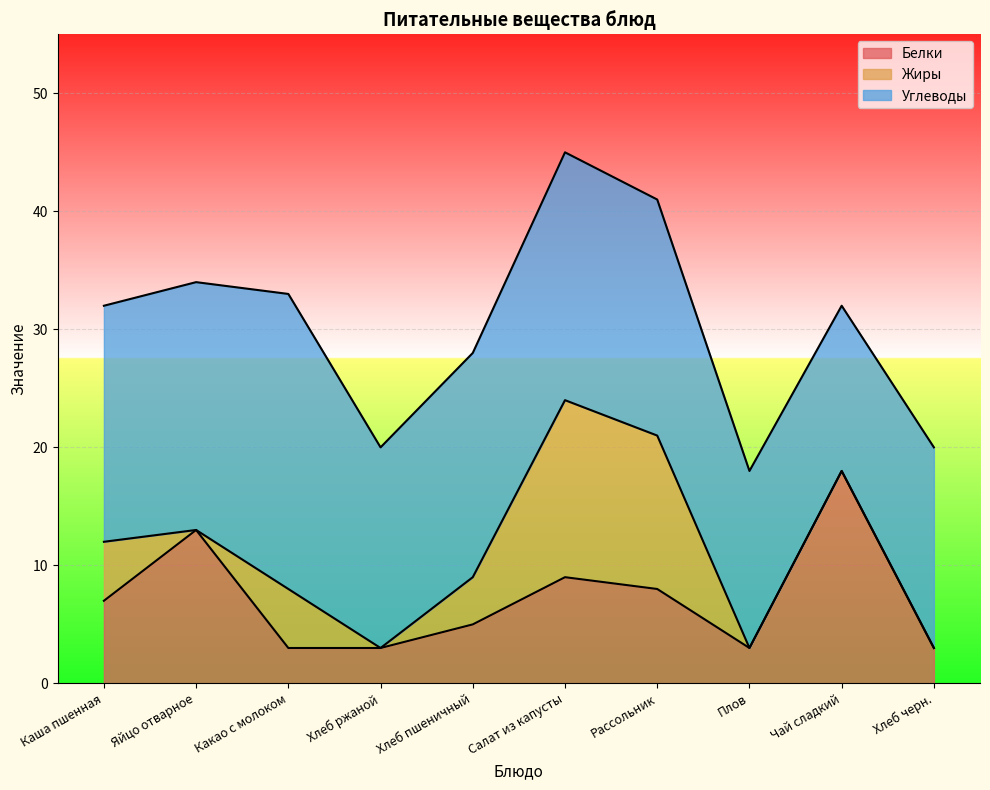

What is the spread (max minus min) of values at Хлеб ржаной?

17